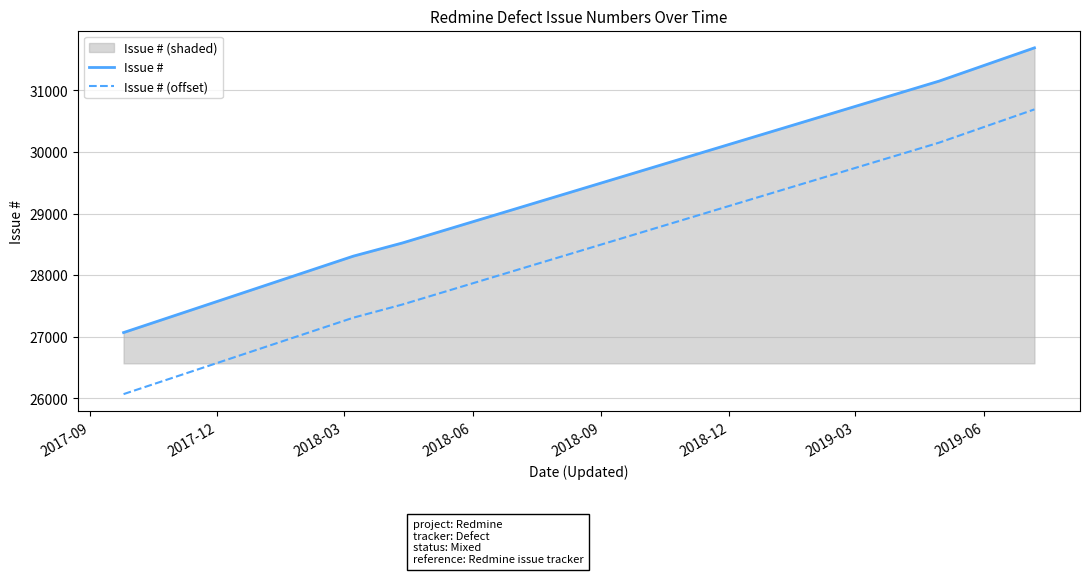

Which series has the largest total across all categories?

Issue #